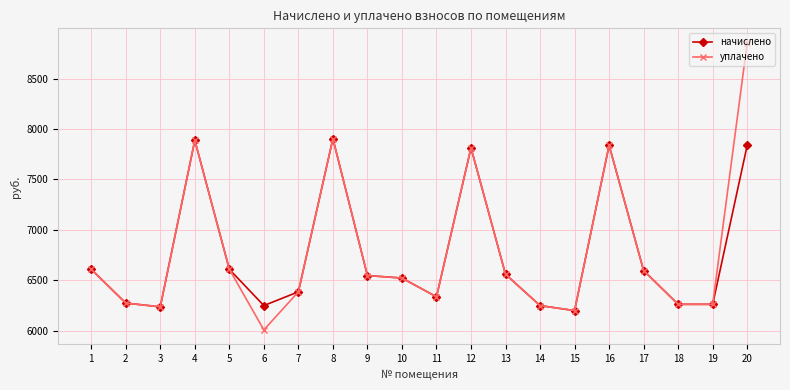

True or false: начислено has more than 0 interior local peaks.

True